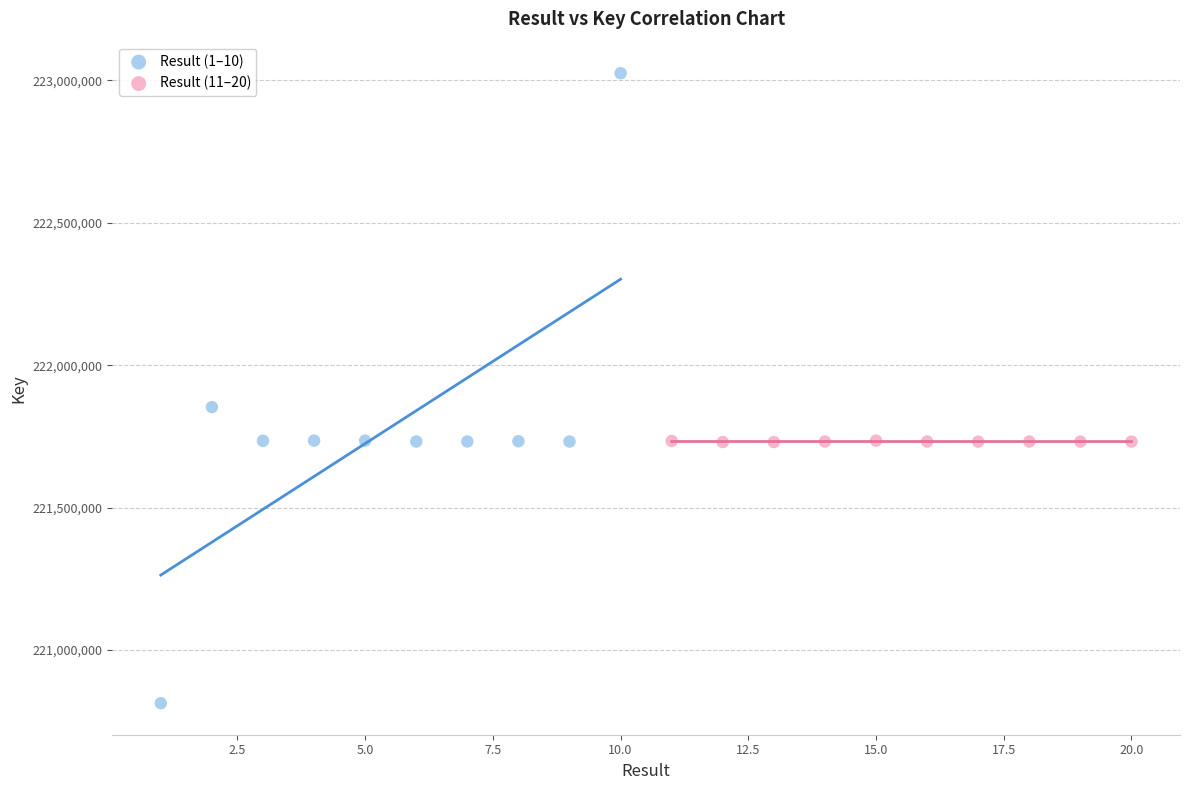

Which series reaches the minimum Y coordinate?

Result (1–10)